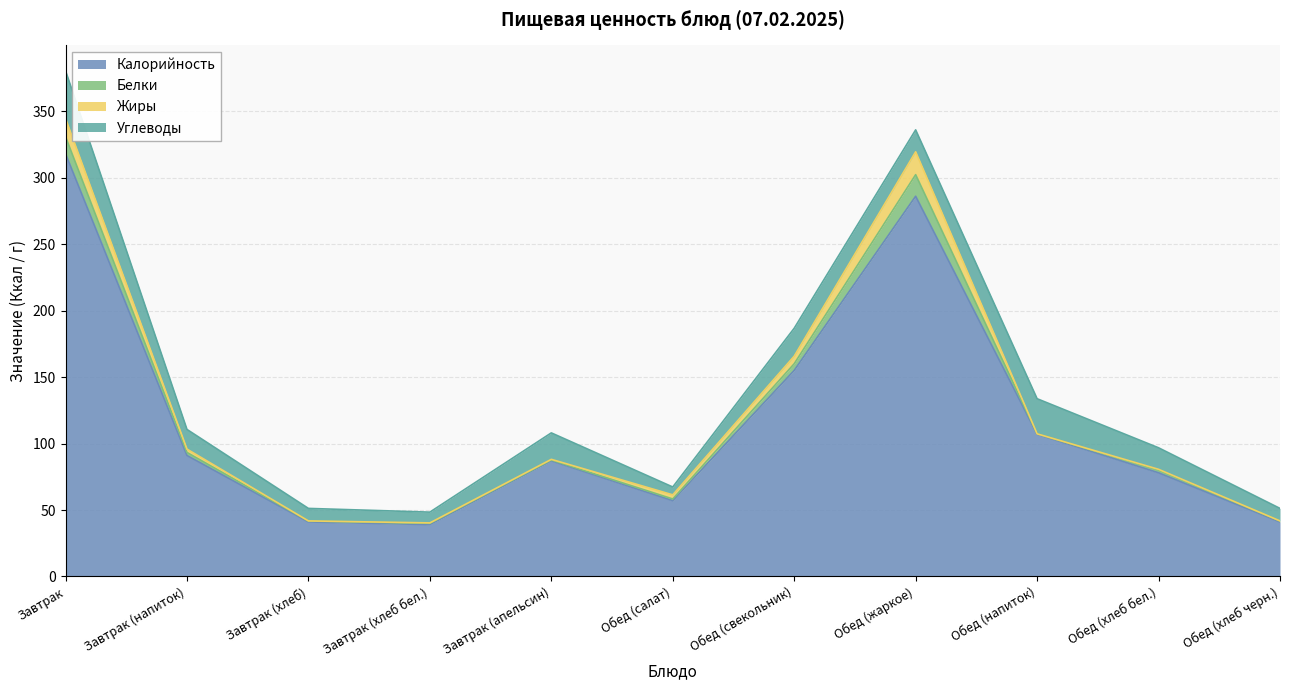

At how many categories does at least one series exceed 32?

11